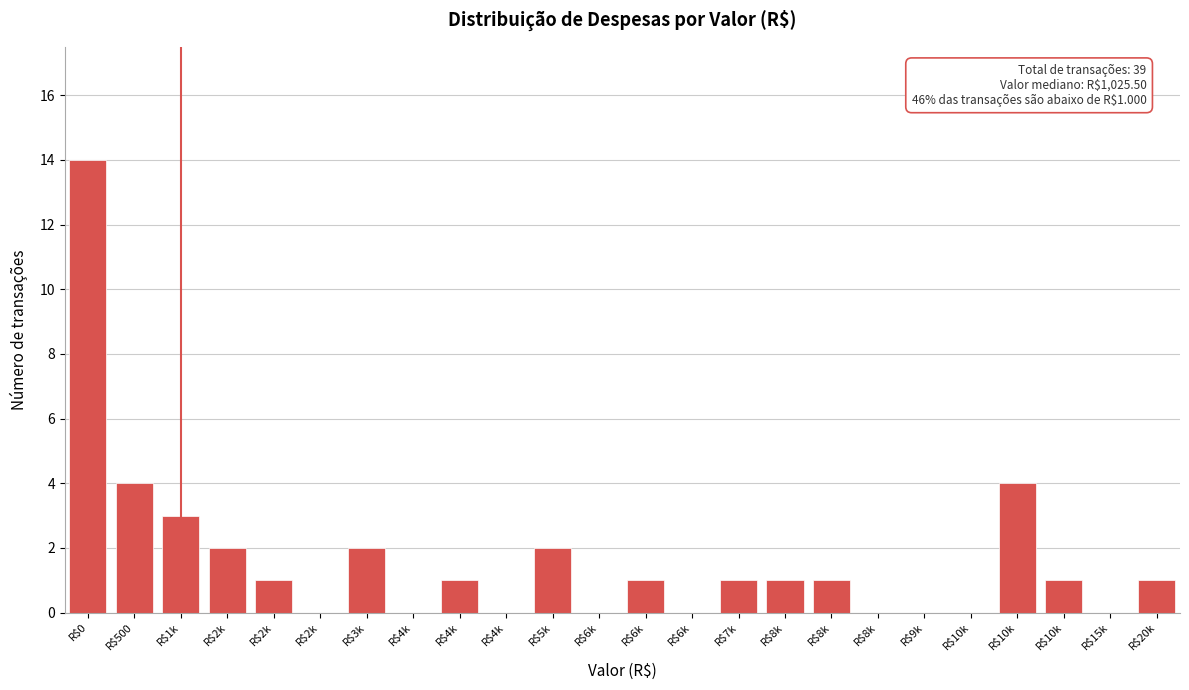

How many categories are shown in the chart?

24